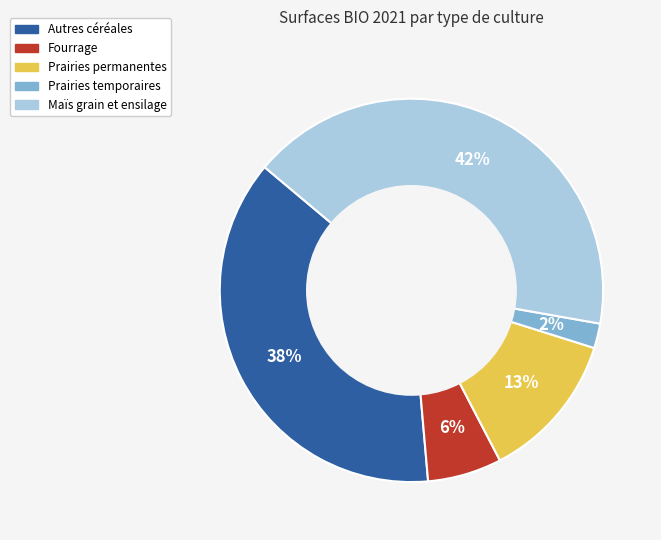

To the nearest percent, what is the difference between the largest and smallest slice percentages?

40%